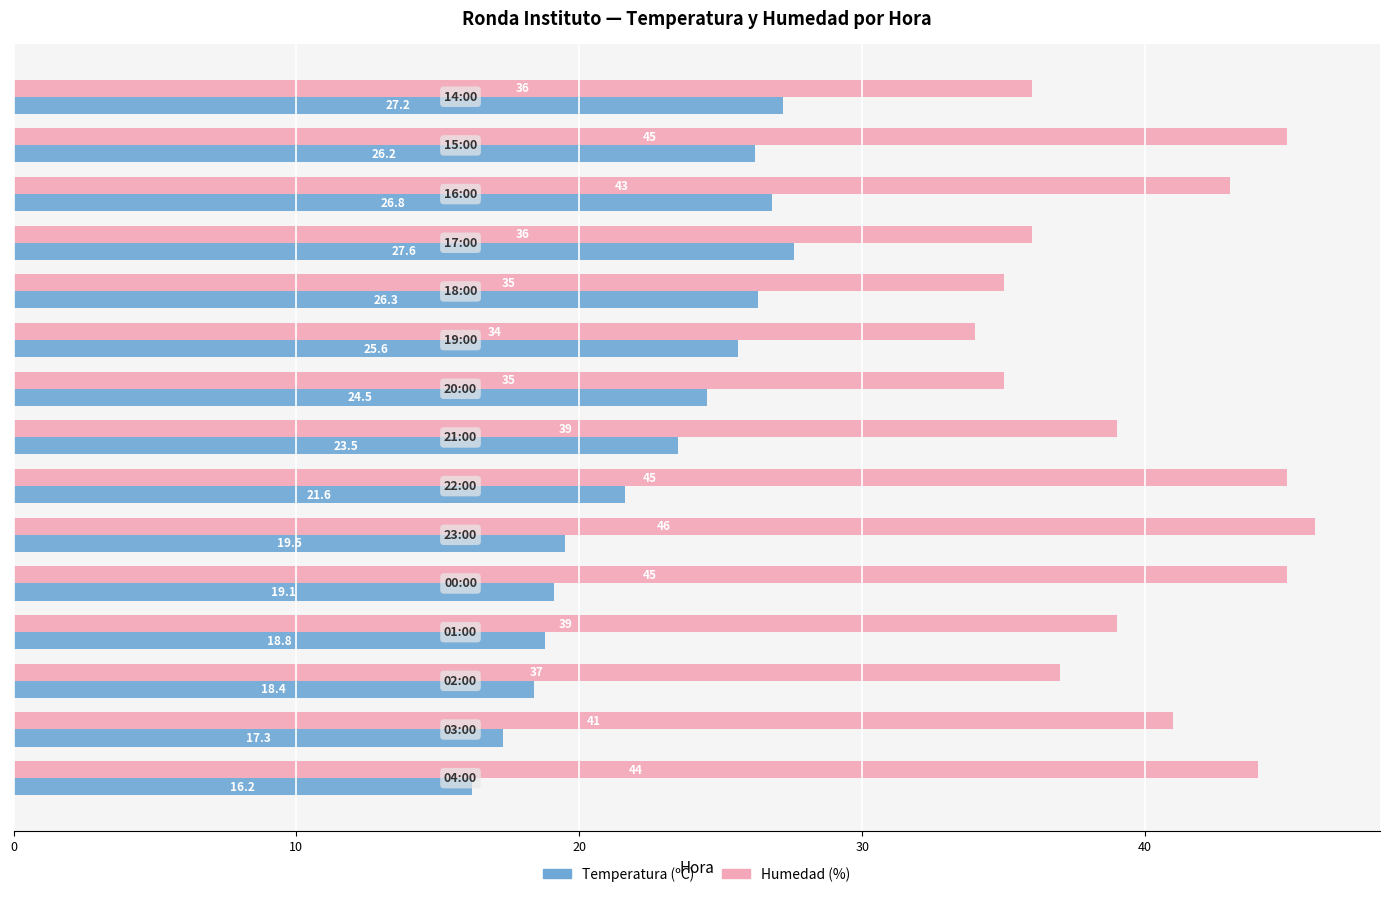

What is the minimum value for Temperatura (ºC)?

16.2